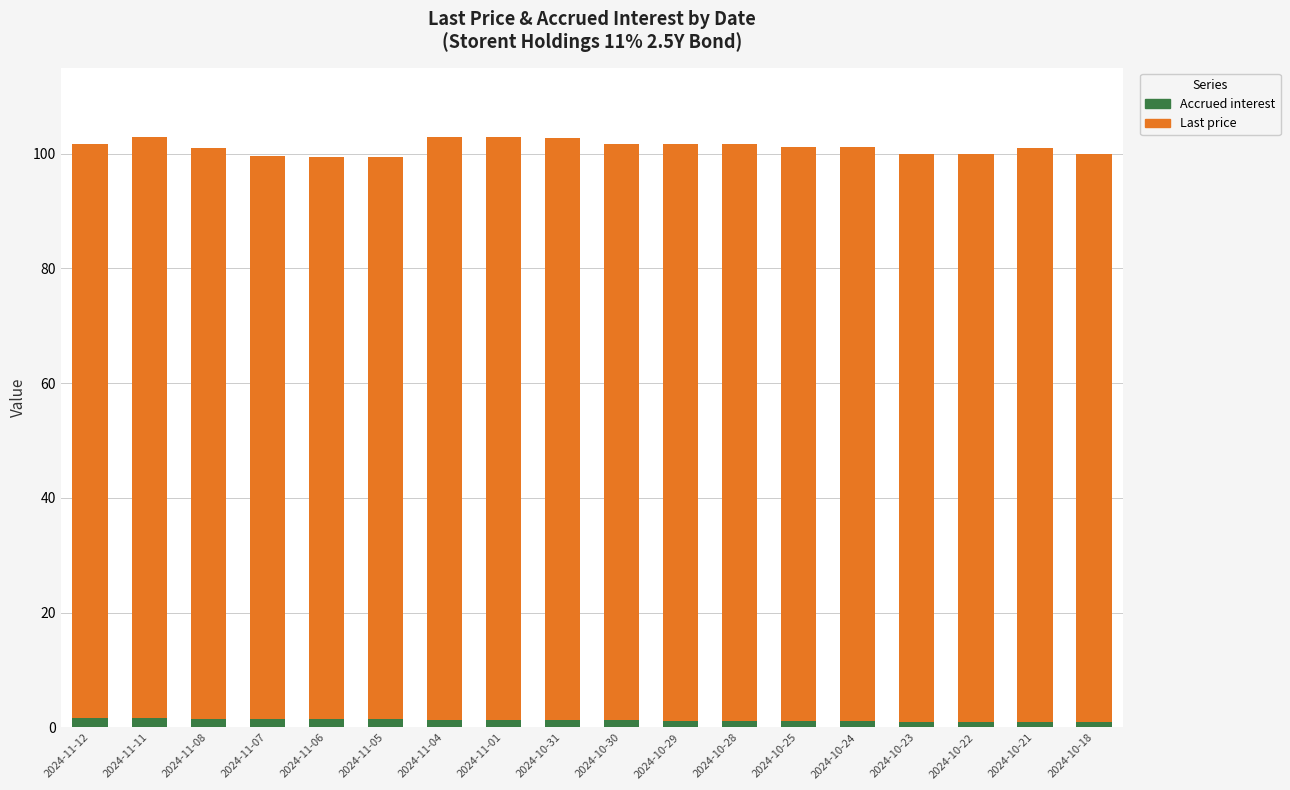

What is the value of the Accrued interest bar at the 8th from the left?

1.3